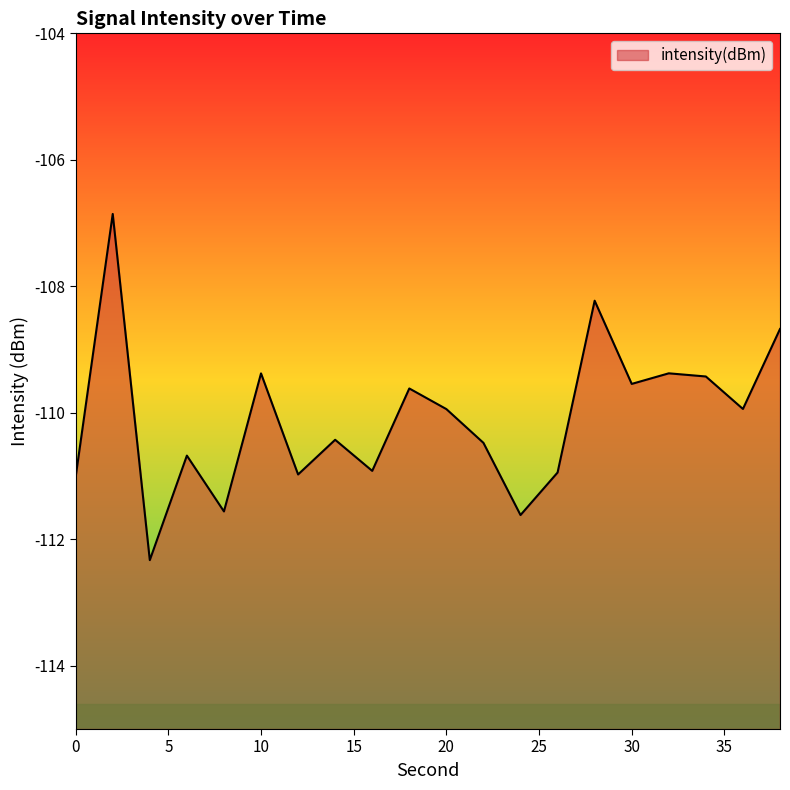

Where is the first local minimum?

4